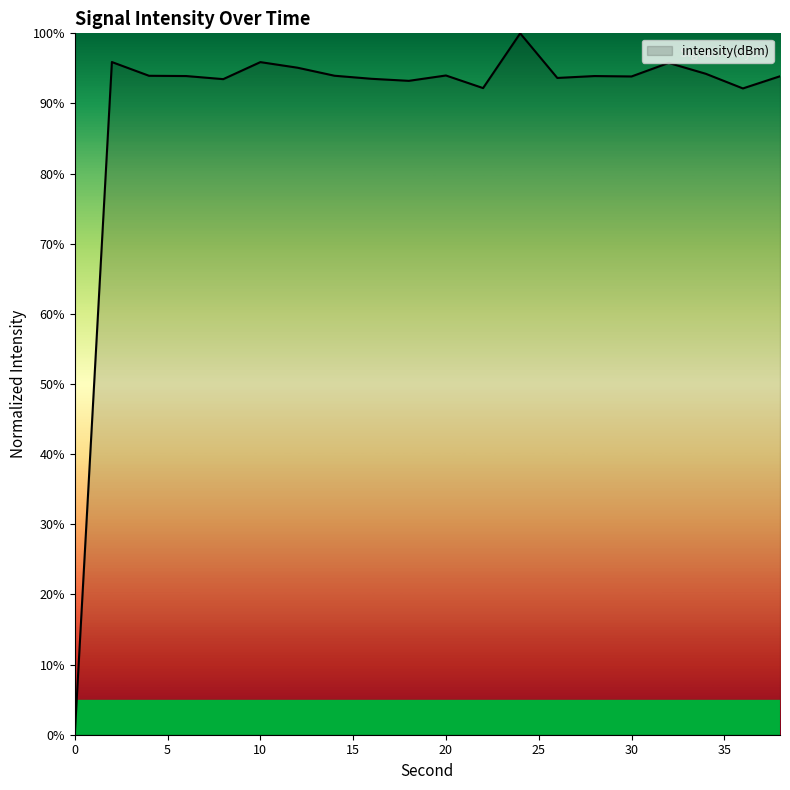

What is the maximum value shown in the chart?

100.0